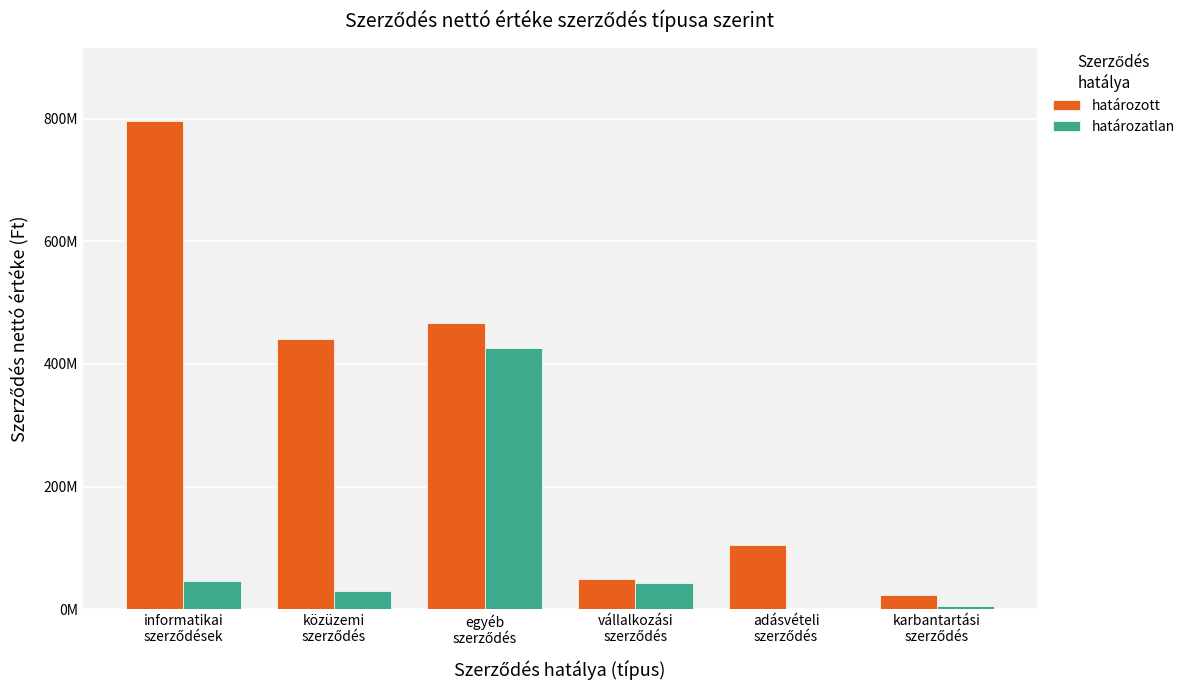

Rank the series by their maximum value, from lowest to highest.

határozatlan, határozott